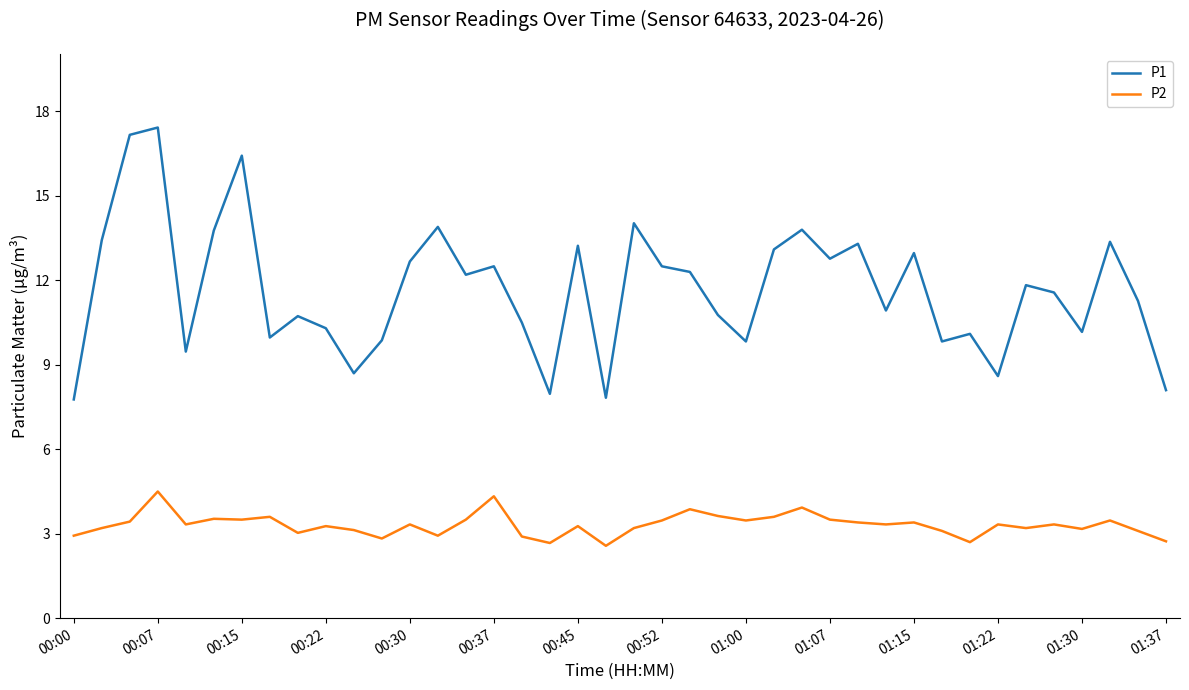

Which series has the largest total across all categories?

P1